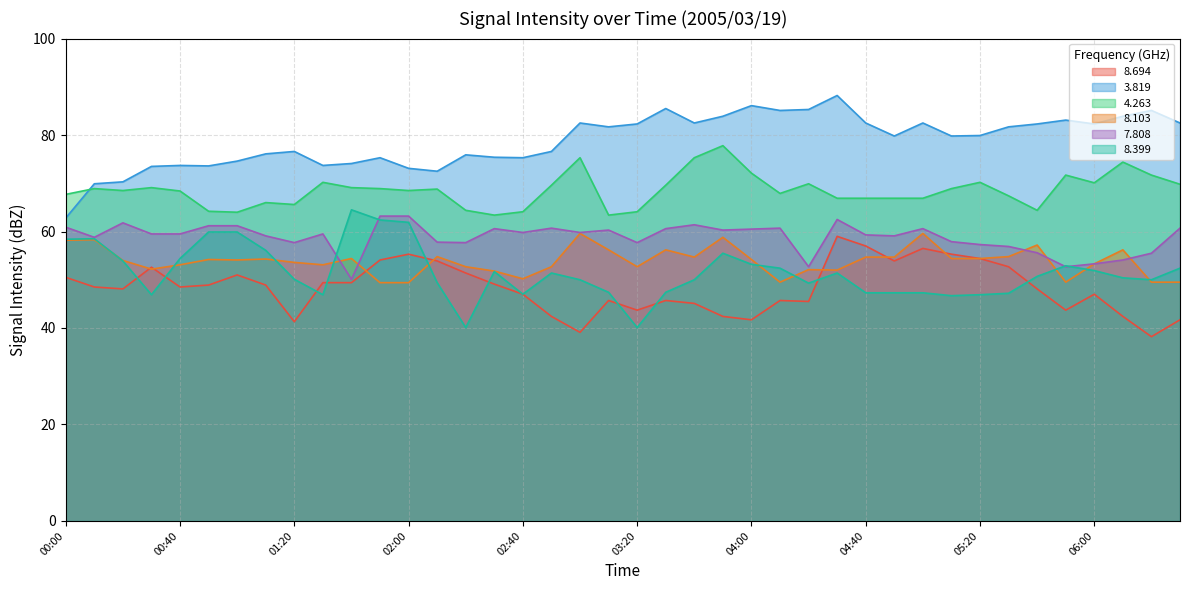

What is the sum of all 7.808 values?

2351.8